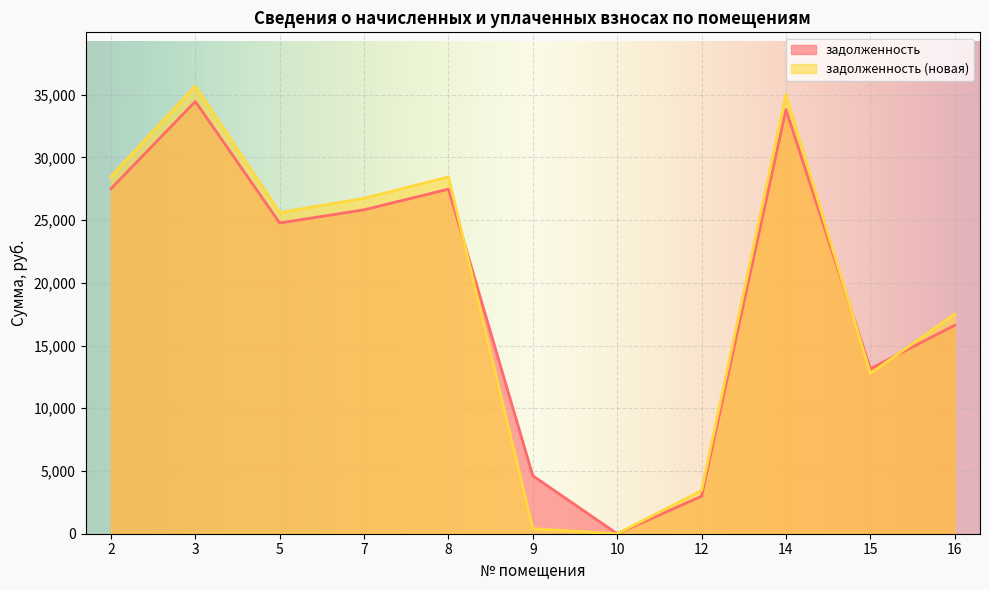

What is the greatest value displayed?

35678.5